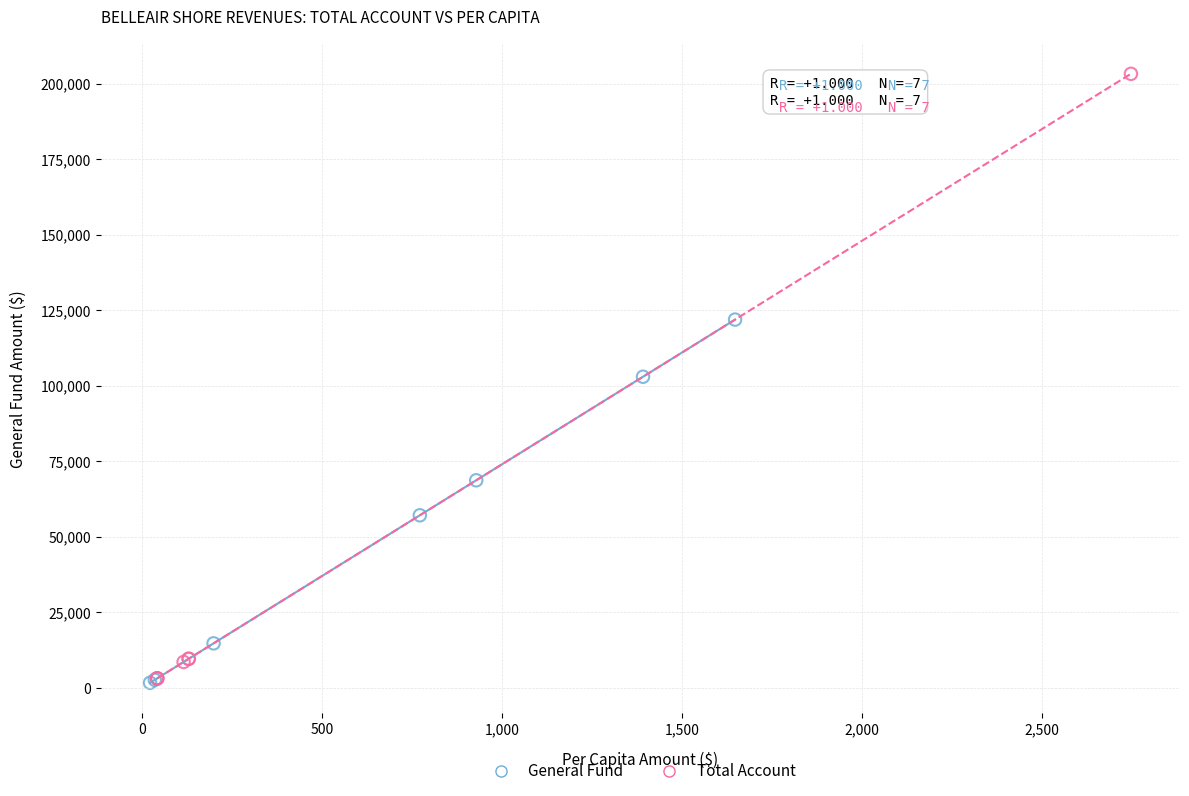

Which series reaches the maximum Y coordinate?

Total Account